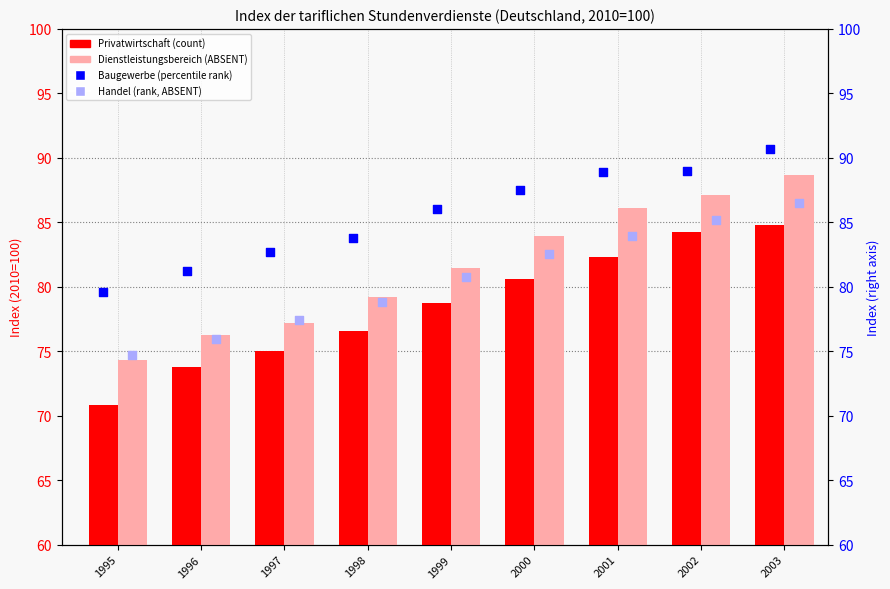

What are all the series names shown in the legend?

Privatwirtschaft (count), Dienstleistungsbereich (ABSENT), Baugewerbe (percentile rank), Handel (rank, ABSENT)